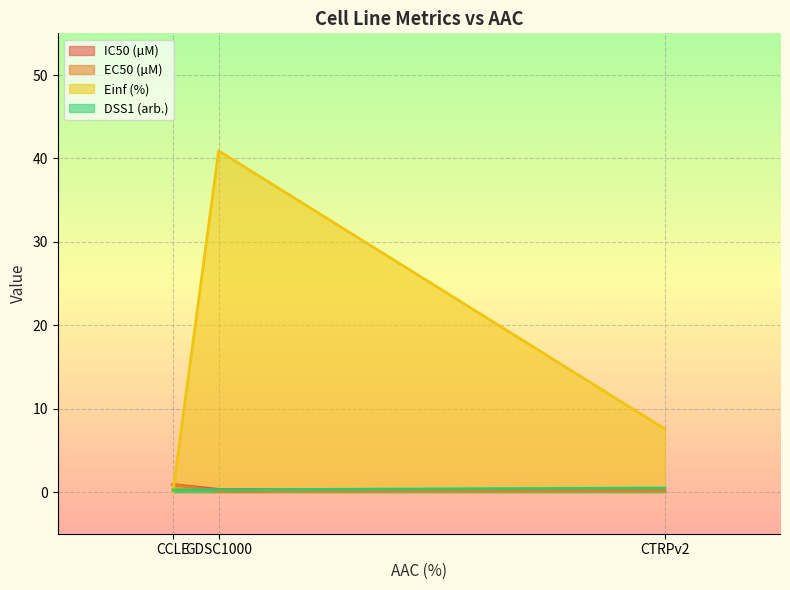

Which has a higher value, CCLE or GDSC1000?

CCLE